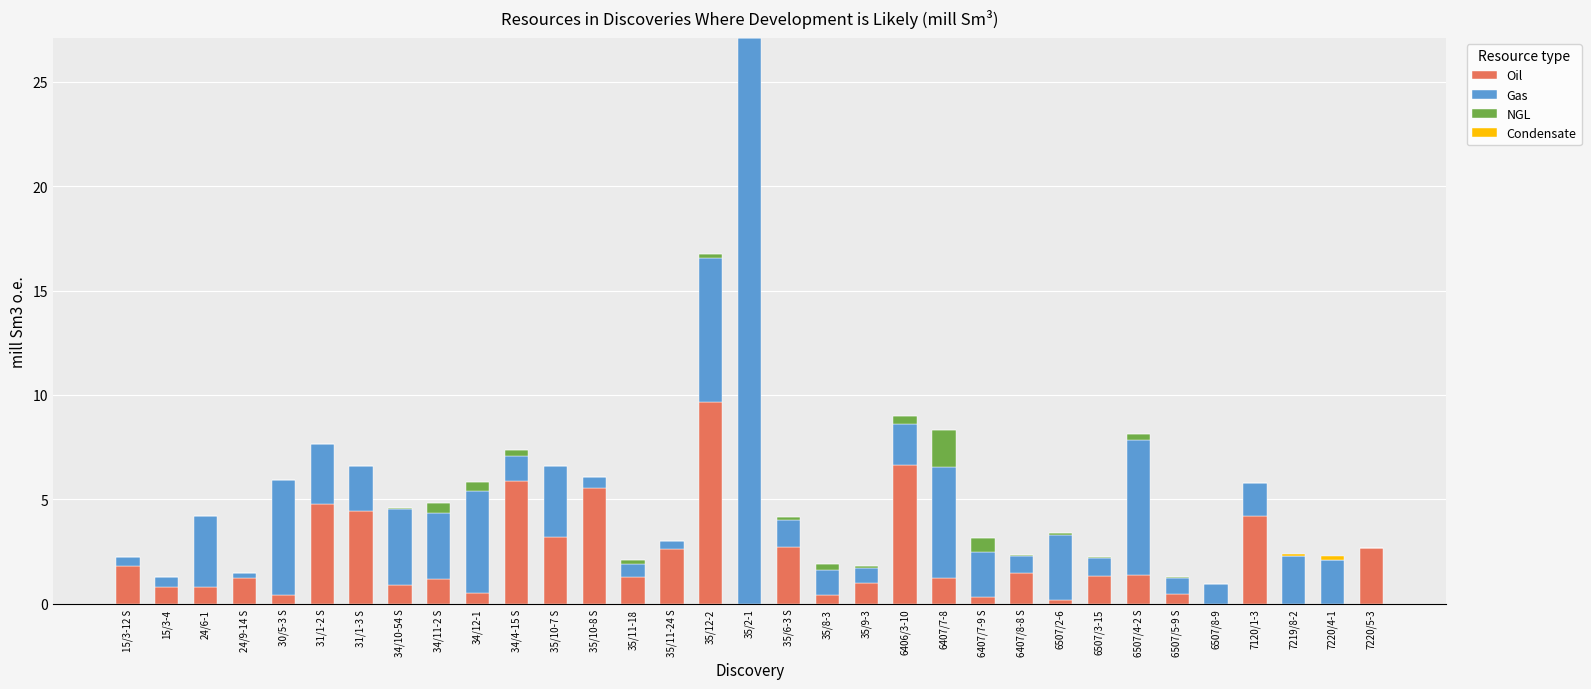

Is it true that Oil equals 1.3 at 35/10-8 S?

False